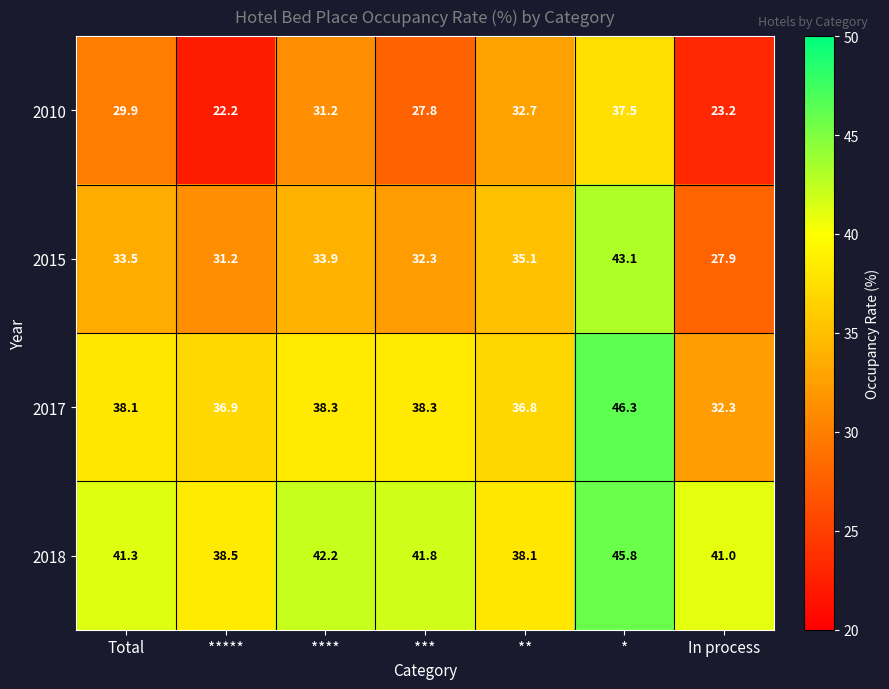

Reading left to right, extract all data points from this chart.

2010: 29.9	22.2	31.2	27.8	32.7	37.5	23.2
2015: 33.5	31.2	33.9	32.3	35.1	43.1	27.9
2017: 38.1	36.9	38.3	38.3	36.8	46.3	32.3
2018: 41.3	38.5	42.2	41.8	38.1	45.8	41.0